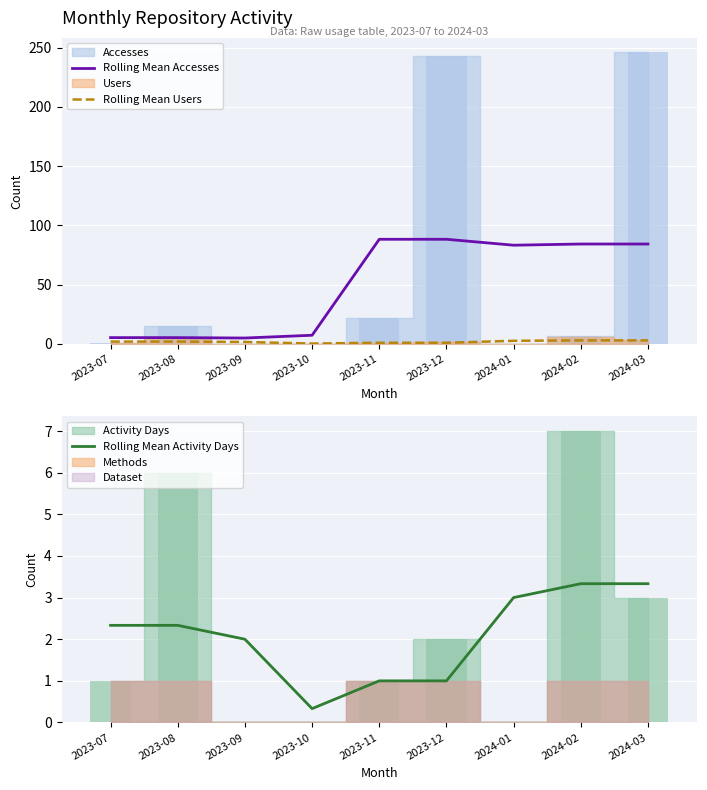

True or false: Rolling Mean Users has a value of 0.3 at 2023-10.

True